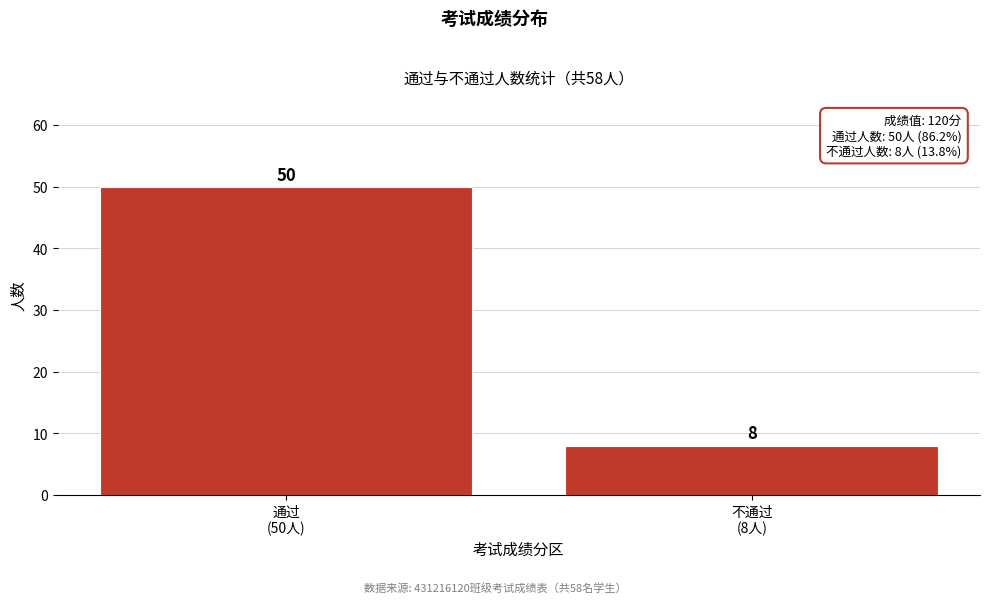

Reading left to right, extract all data points from this chart.

50	8